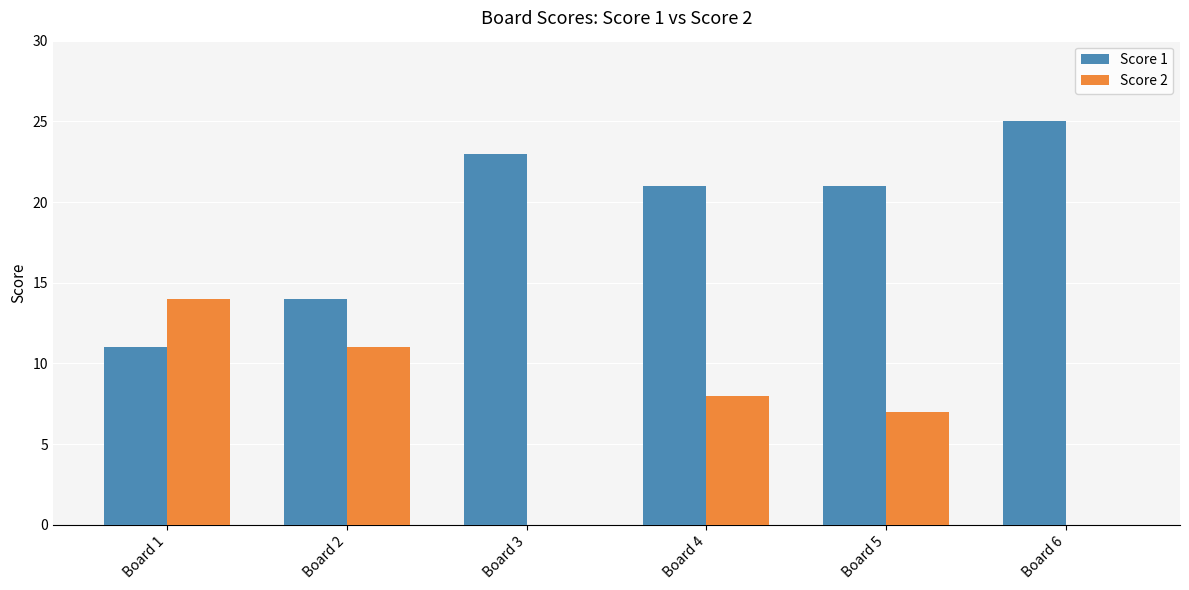

Is the value of Score 2 at Board 2 greater than the value of Score 1 at Board 4?

No